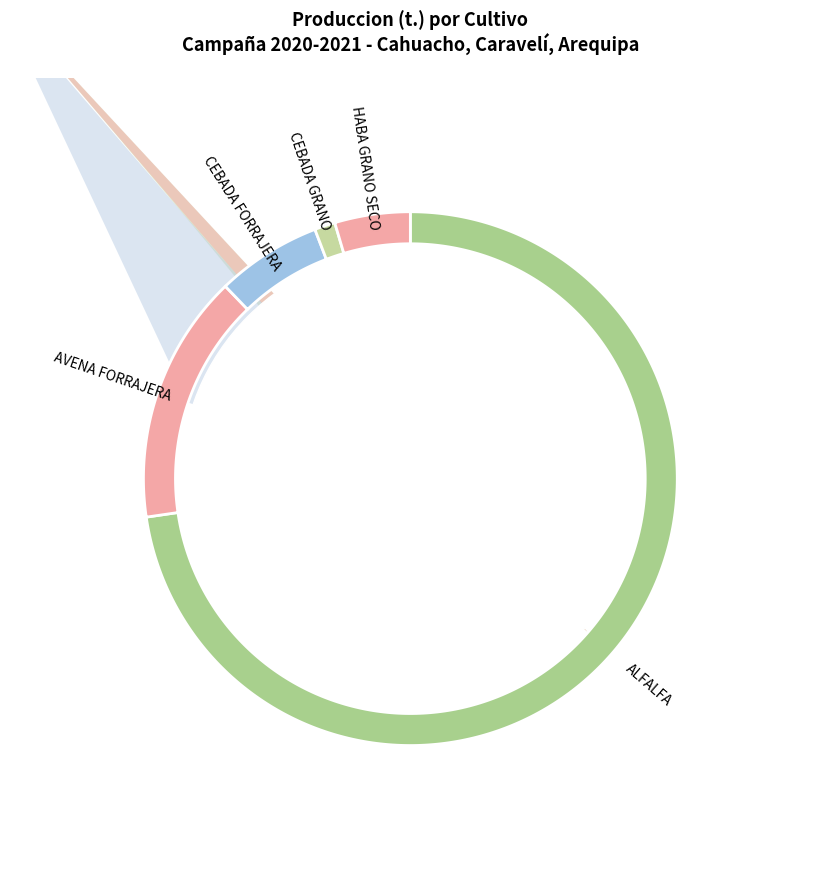

Which category has the smallest portion of the pie?

CAMOTE